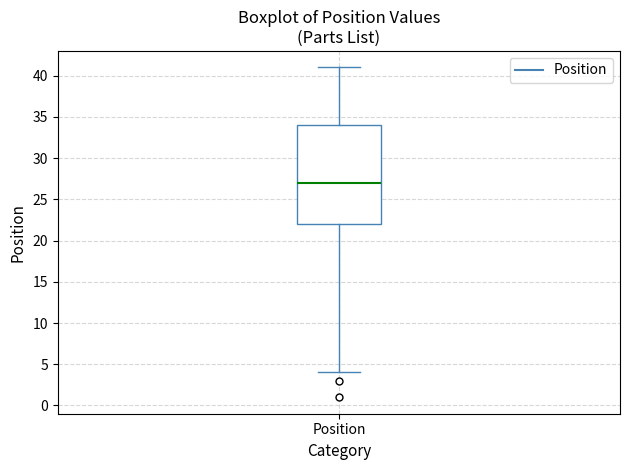

Transcribe this box plot: give where the median line is, the range the box spans, and where the two whiskers end, as read against the y-axis. The values are not printed on the chart, so give them approximately, as read against the axis.

median 27, box 22 to 34, whiskers 4 to 41